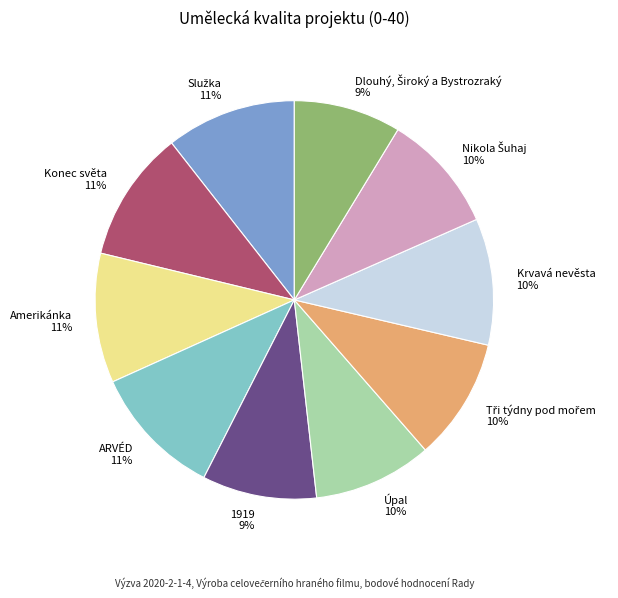

Is there a majority slice in this chart?

No